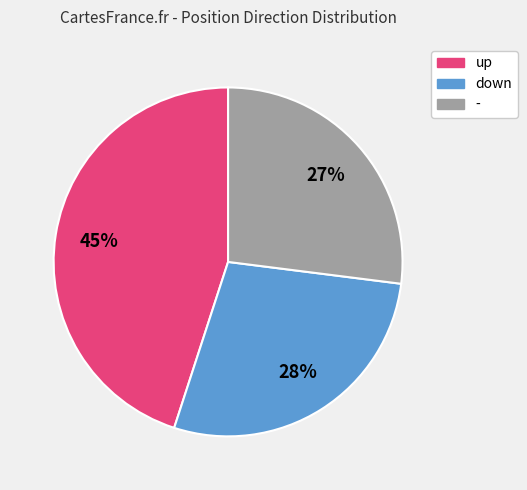

Rank the categories by value from highest to lowest.

up, down, -